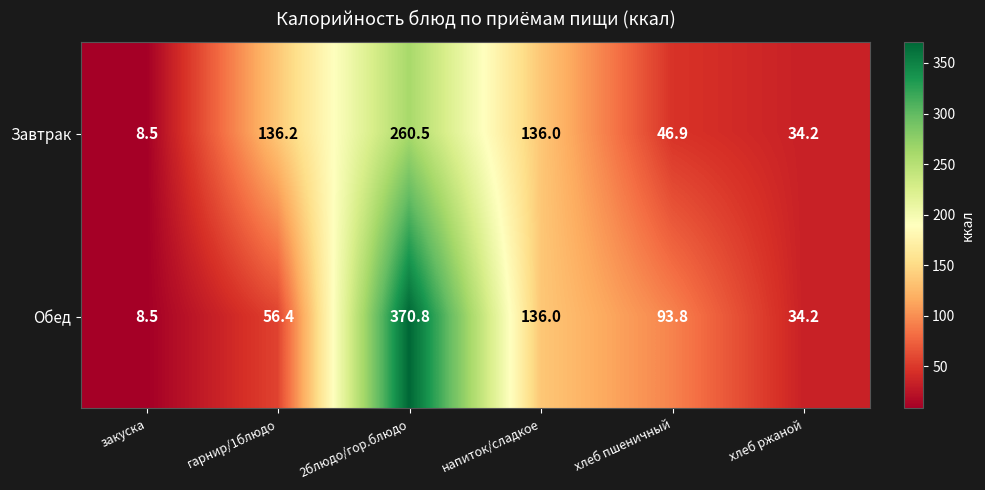

At how many categories does at least one series exceed 154?

1